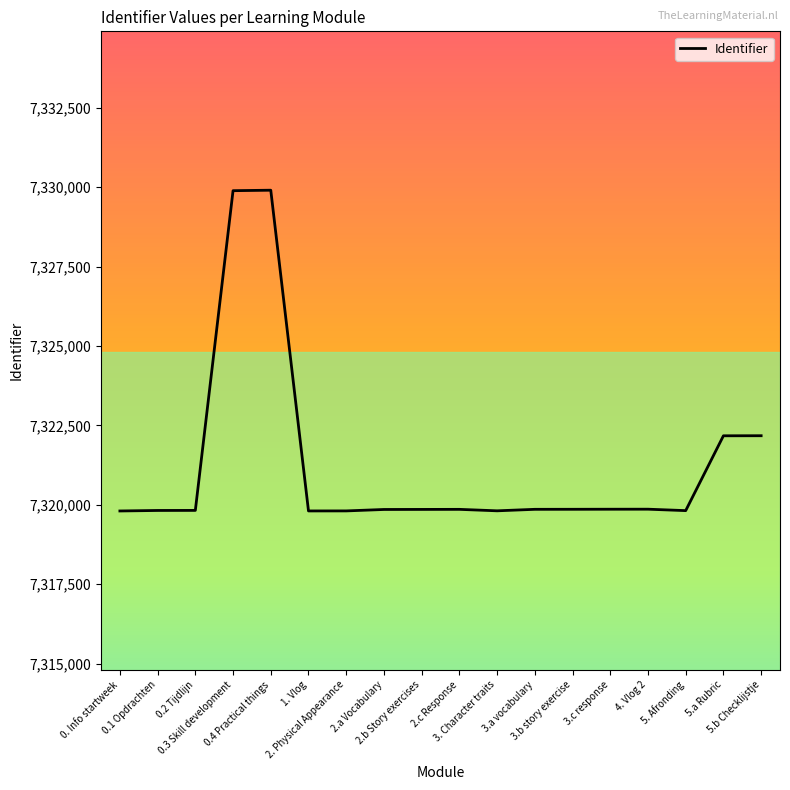

What is the maximum value shown in the chart?

7329902